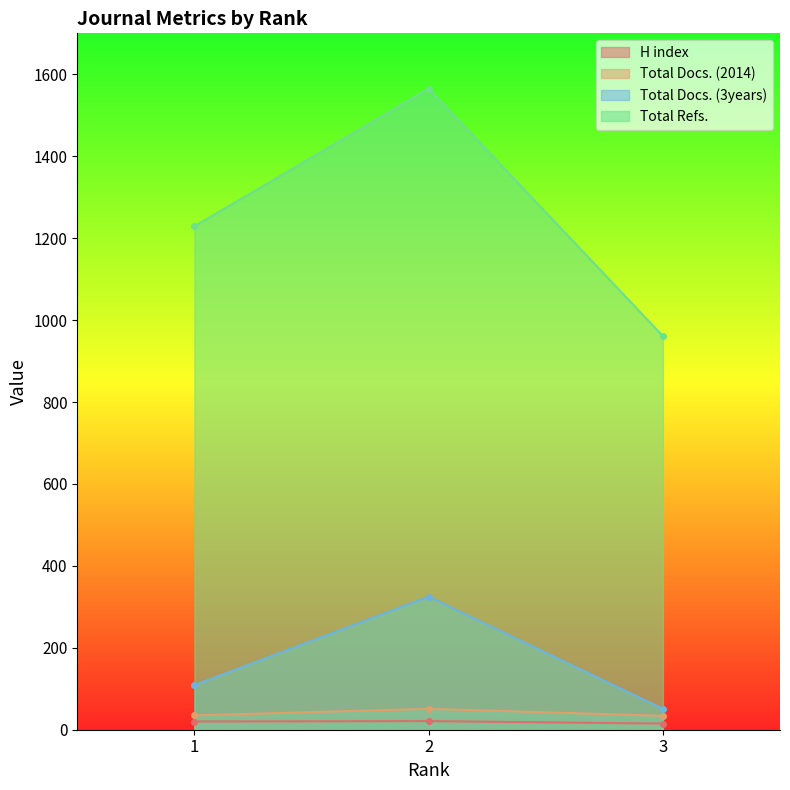

Which category has the highest value across all series?

2